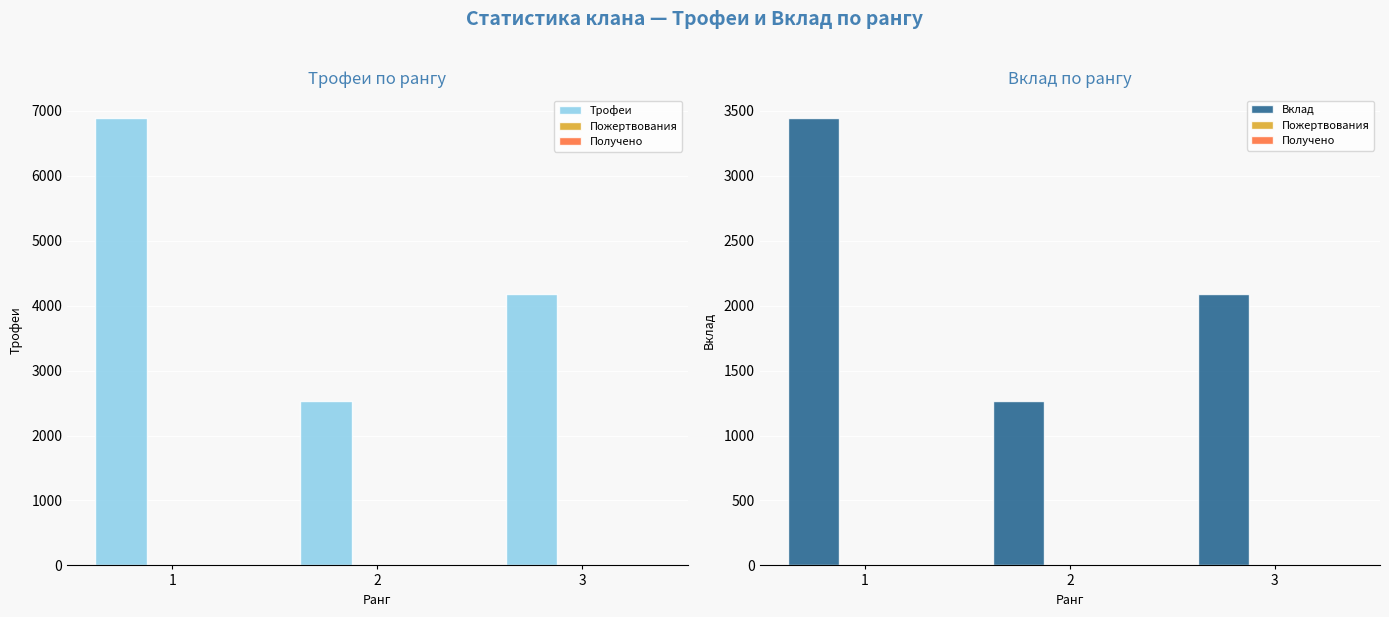

Which has a higher value, 2 or 3?

3